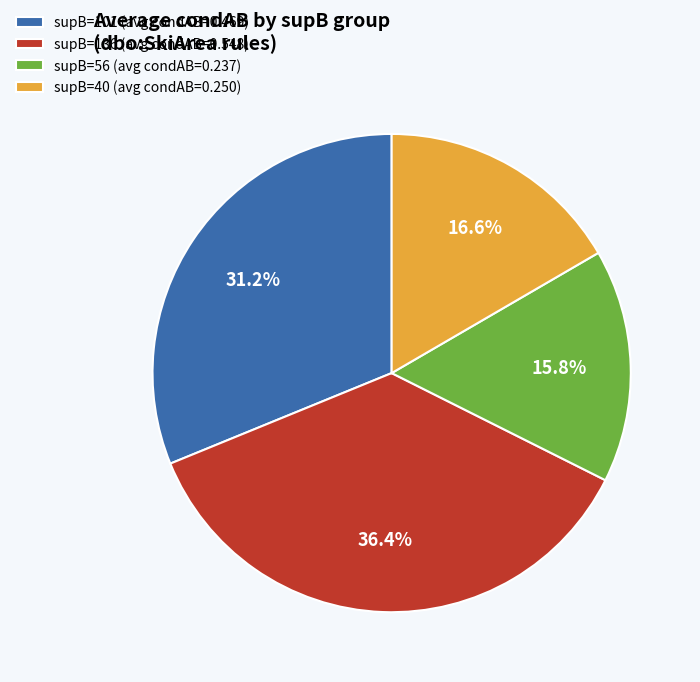

Count the number of slices in the pie.

4